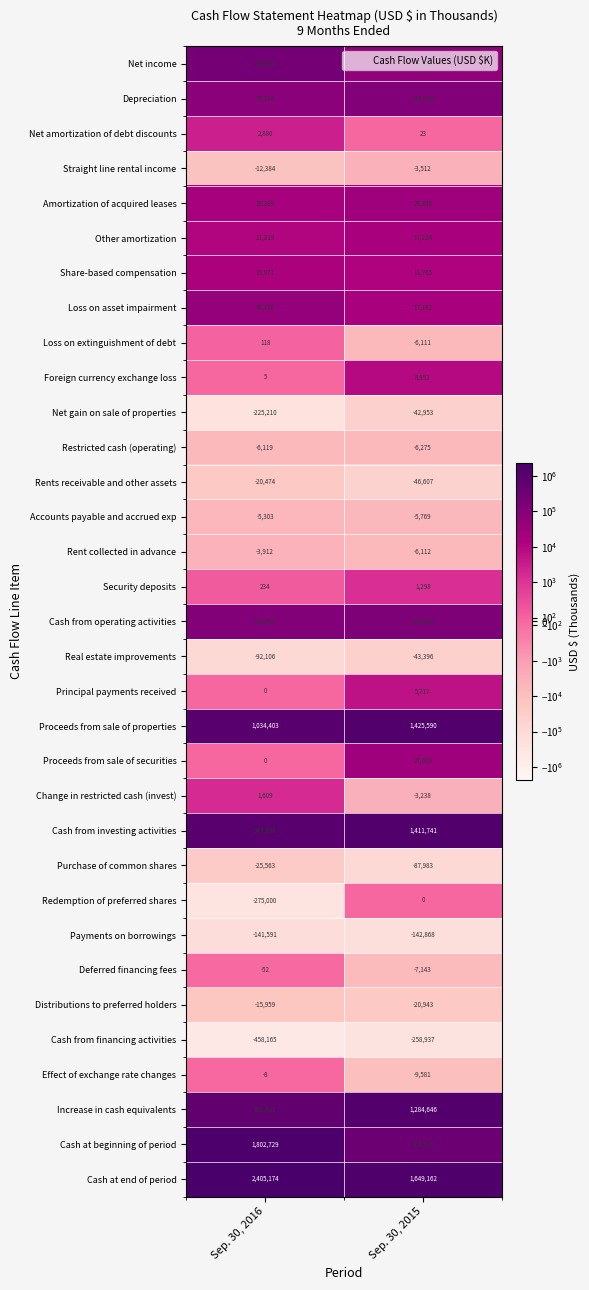

At which category is the sum across all series the highest?

Sep. 30, 2016